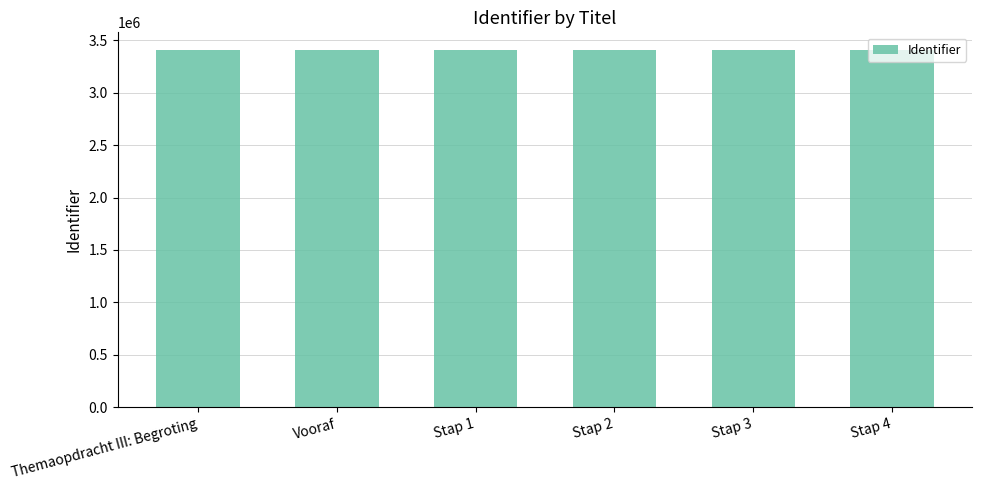

What is the maximum value shown in the chart?

3404825